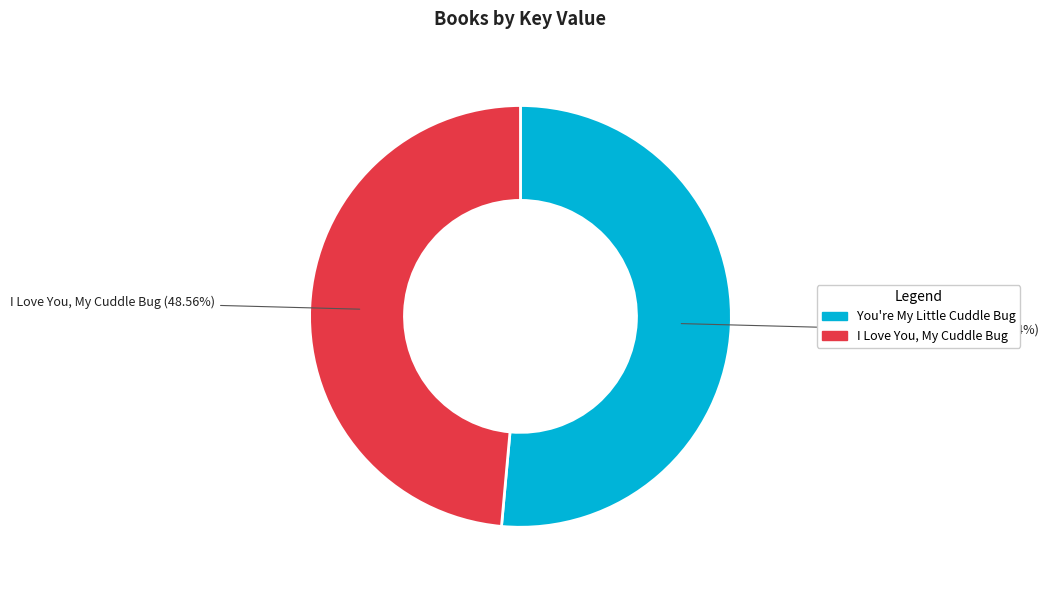

Does You're My Little Cuddle Bug represent more than half of the total?

Yes